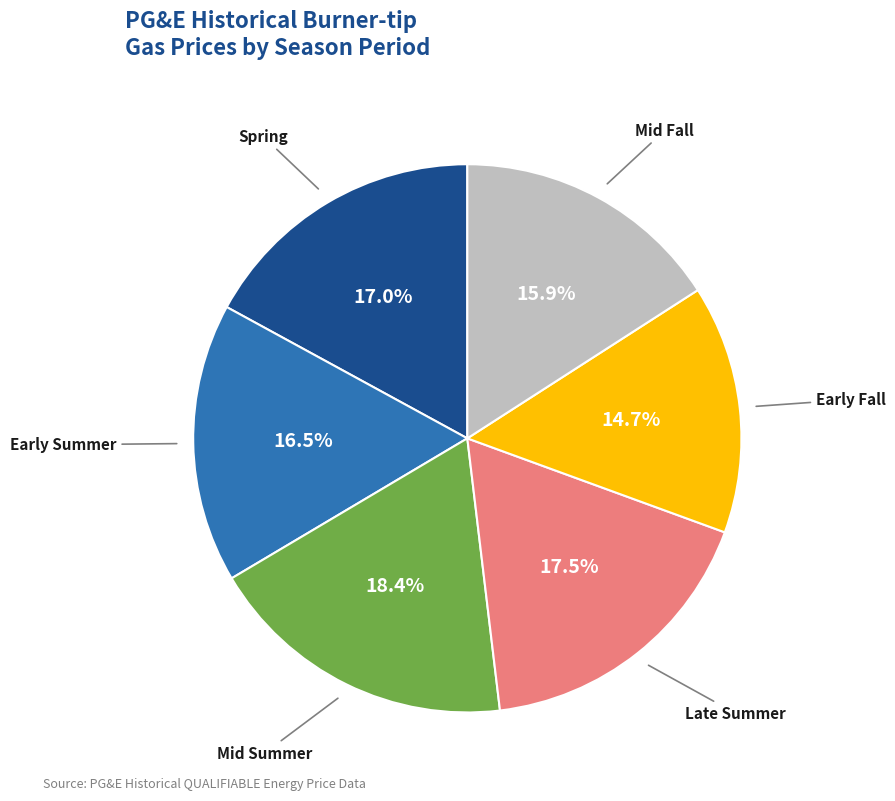

Is there any slice that represents more than half of the pie?

No